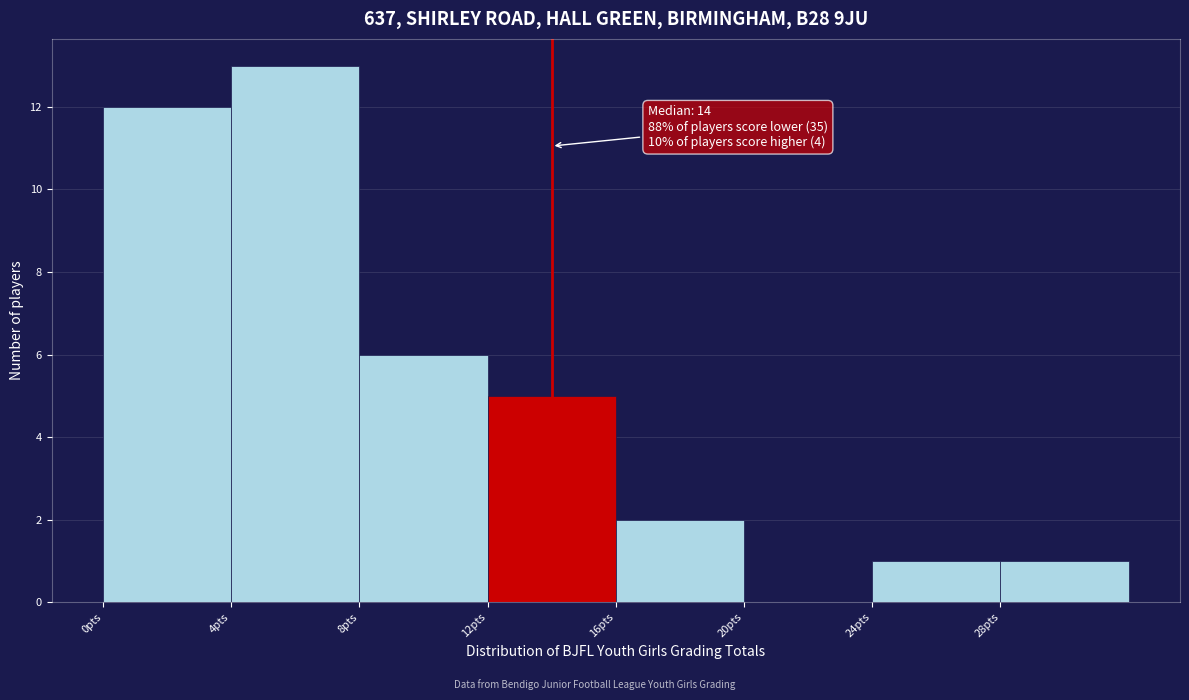

Which range on the x-axis has the tallest bar?

4 to 8